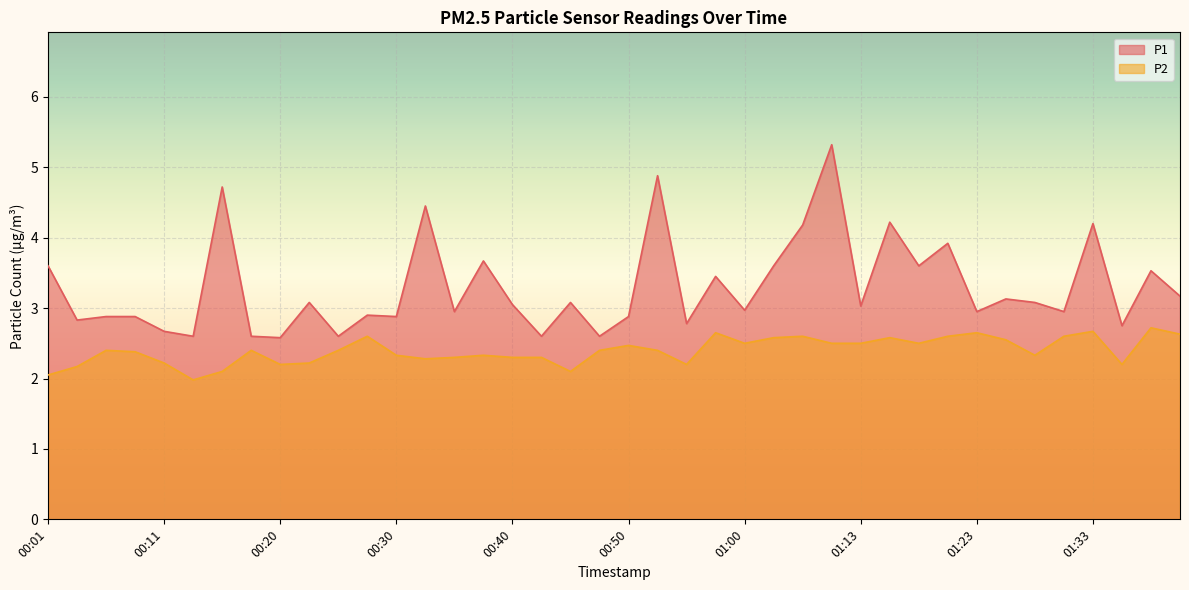

Count the number of data series in this chart.

2